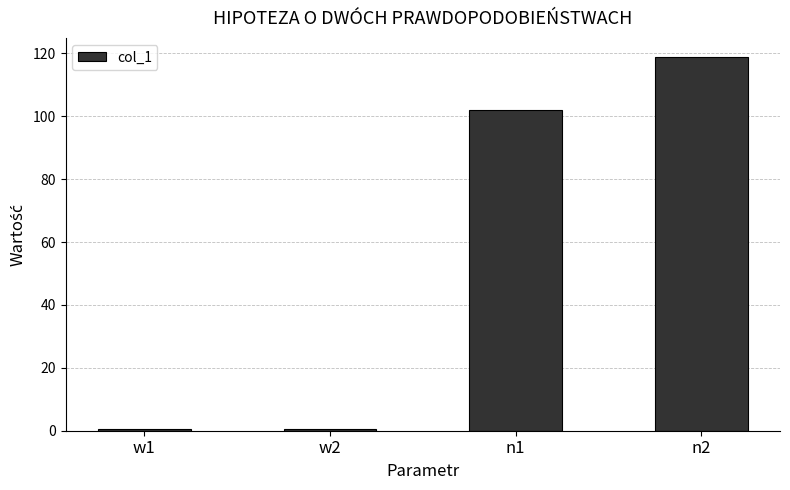

What is the label of the 1st bar from the right?

n2